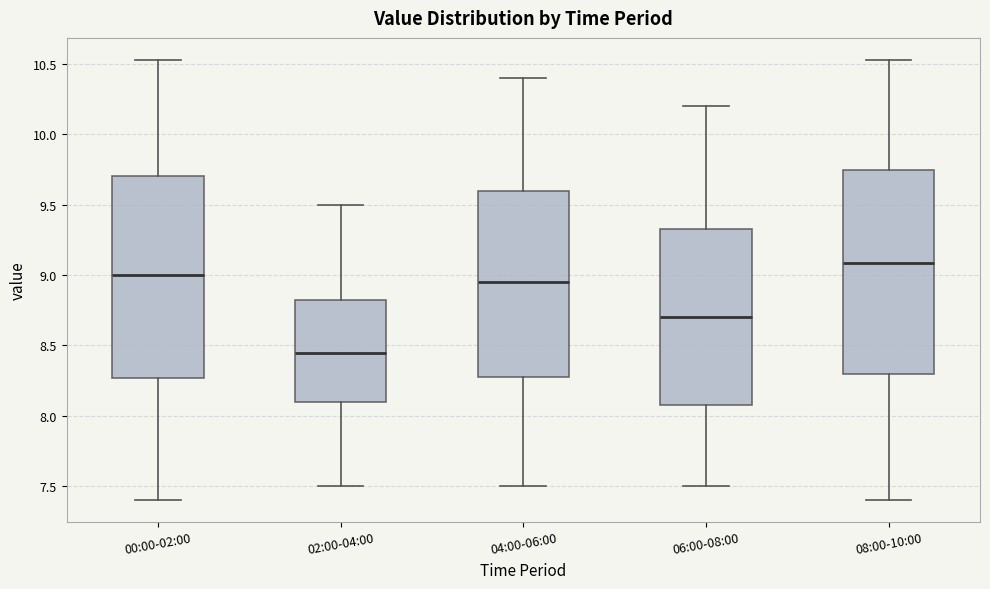

Where does the lower whisker of the box for 02:00-04:00 end on the y-axis? The values are not printed on the chart, so give them approximately, as read against the axis.

7.50